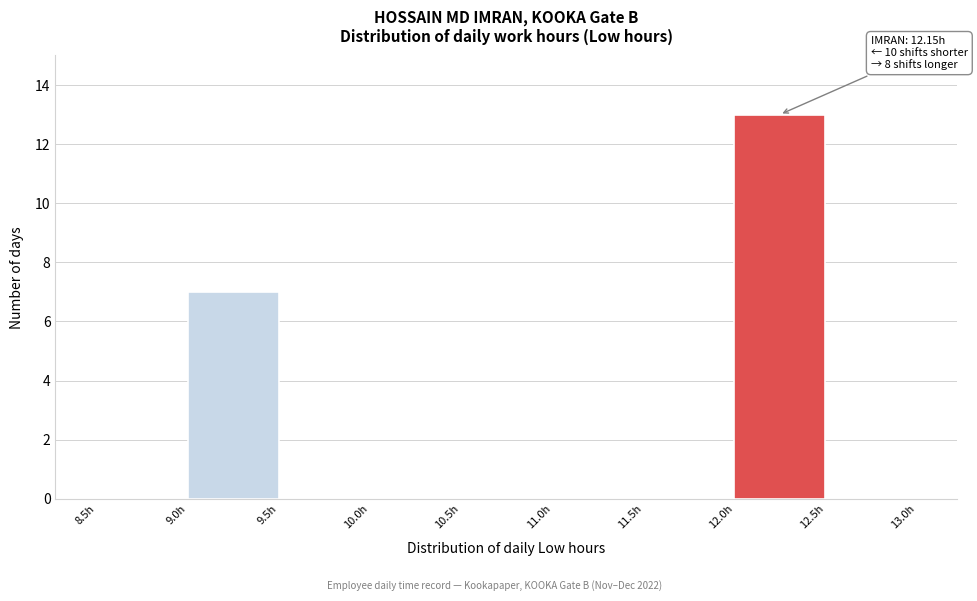

Over which range of the x-axis is the bar tallest?

12.0 to 12.5